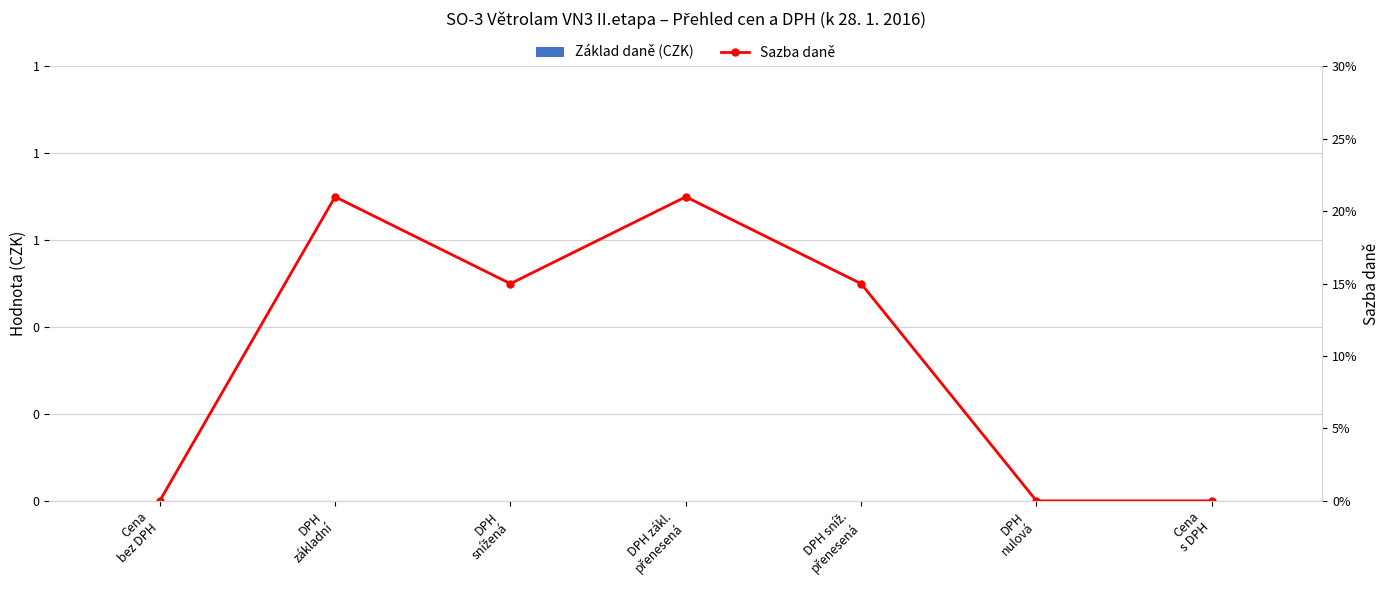

At which category is the sum across all series the highest?

DPH
základní